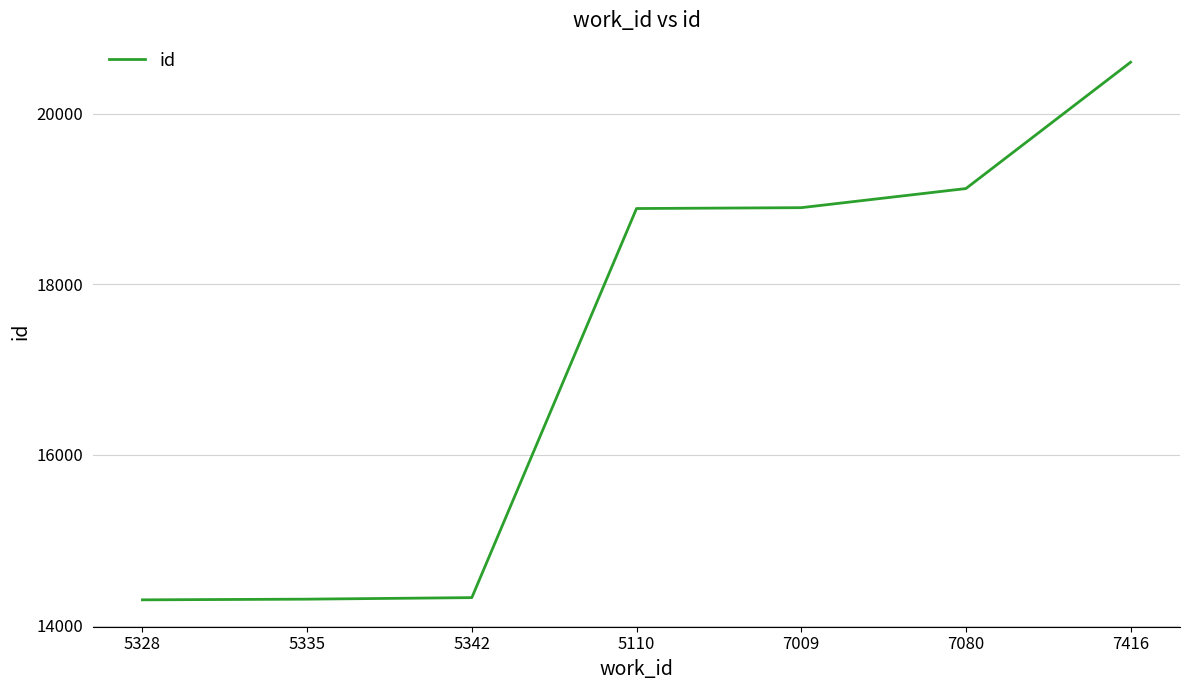

What is the difference between the maximum and minimum values?

6302